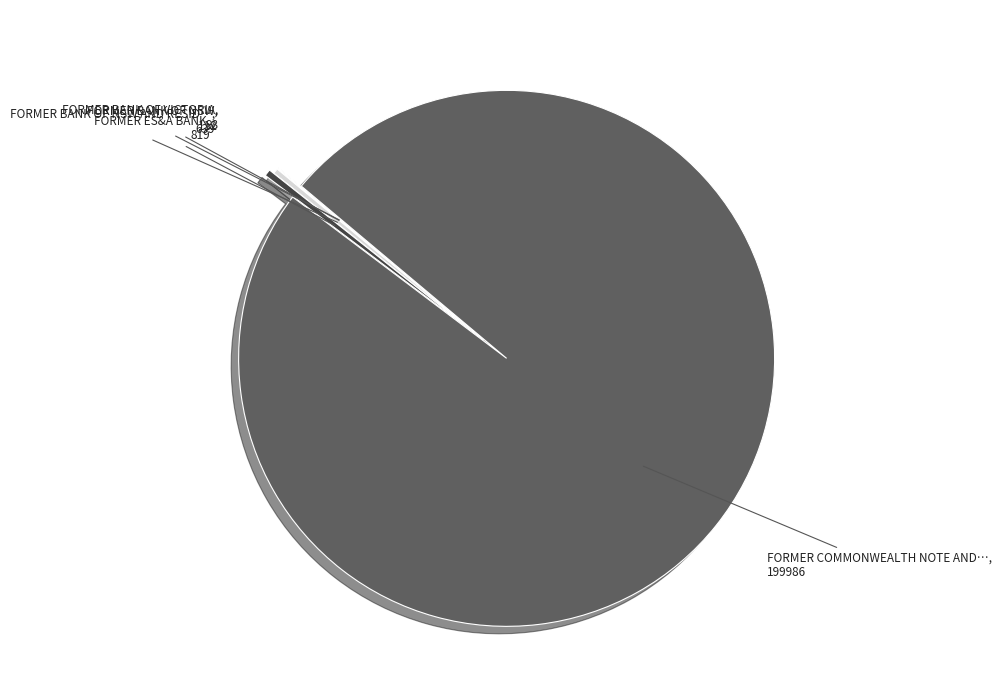

Is there a majority slice in this chart?

Yes